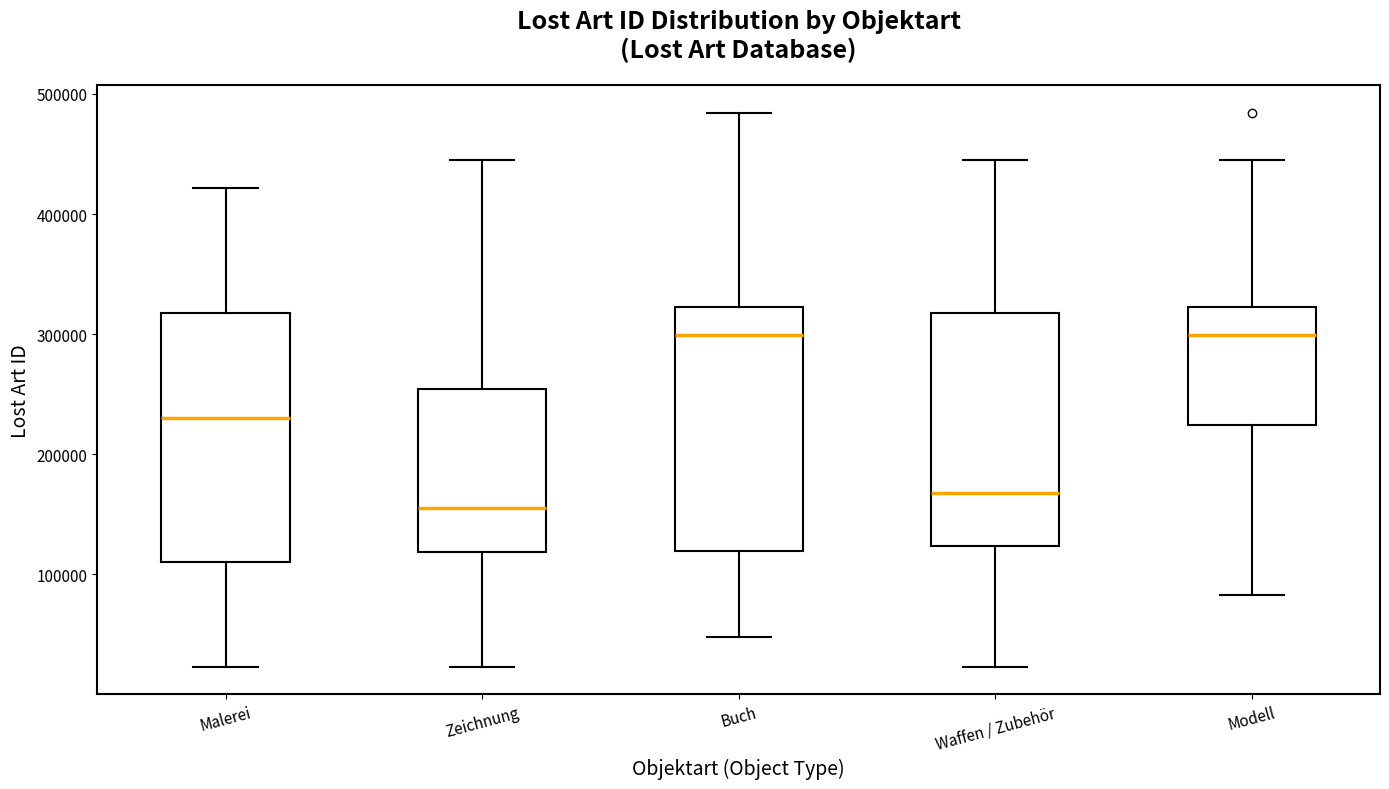

Where does the upper whisker of the box for Modell end on the y-axis? The values are not printed on the chart, so give them approximately, as read against the axis.

450000